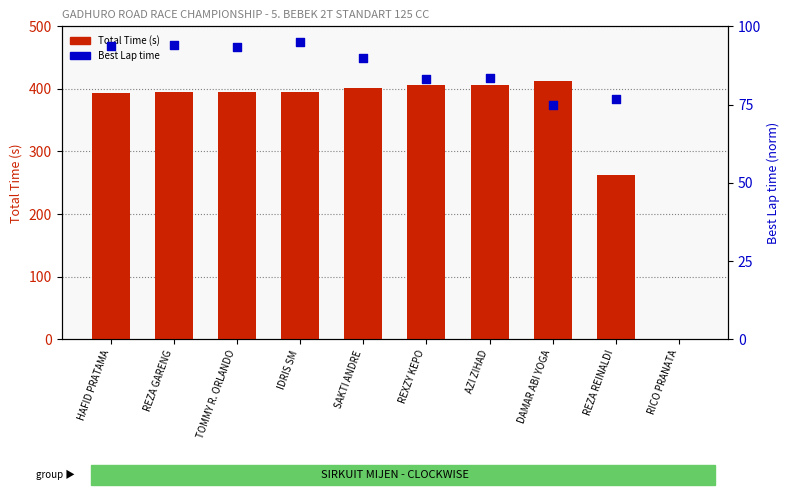

Which has a higher value, SAKTI ANDRE or DAMAR ABI YOGA?

DAMAR ABI YOGA